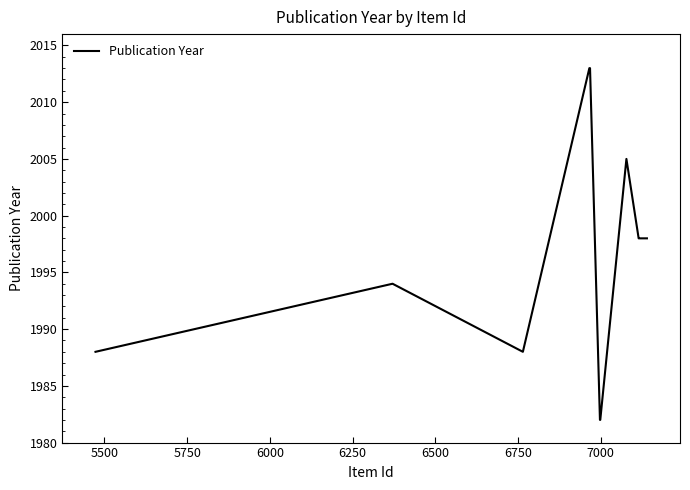

What is the difference between the maximum and minimum values?

31